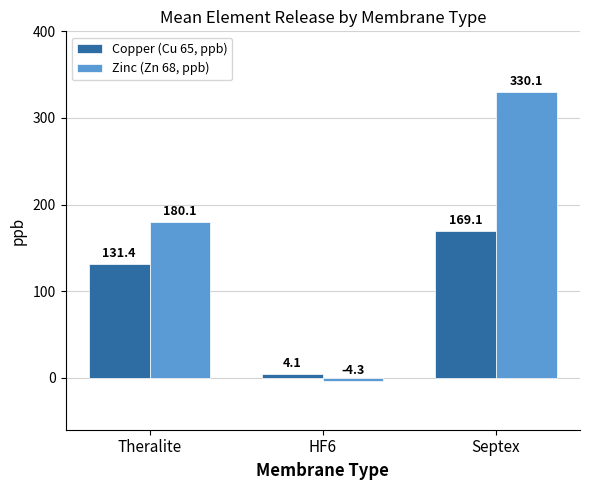

What is the spread (max minus min) of values at Septex?

161.0